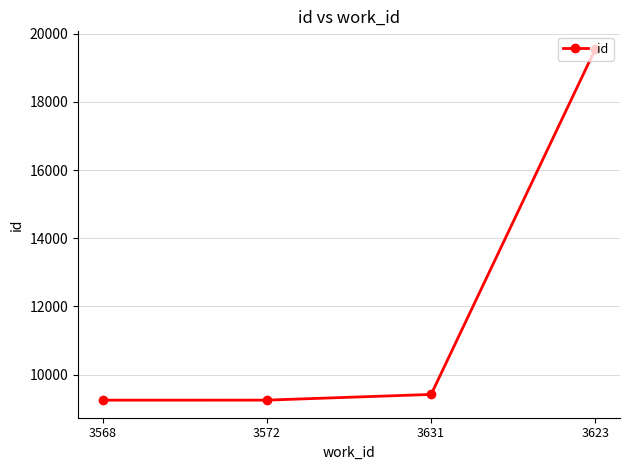

The chart shows a value of 12570 at 3572. True or false?

False